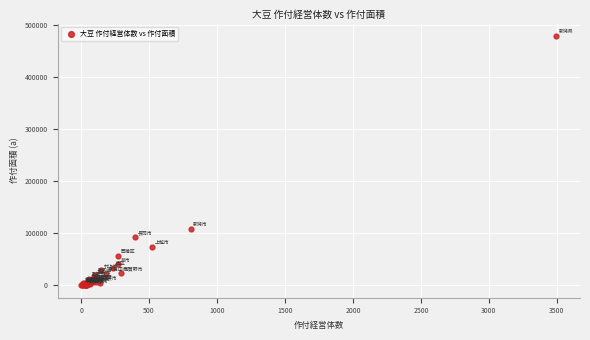

What Y value in the scatter plot is closest to 239575?

107815